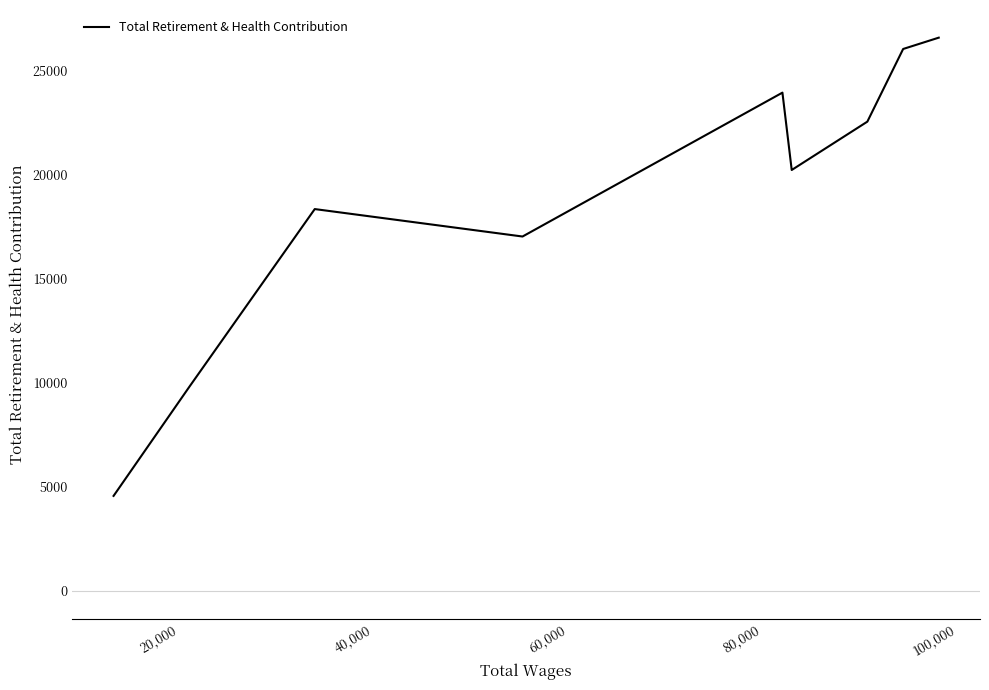

How many values exceed 20226?

4